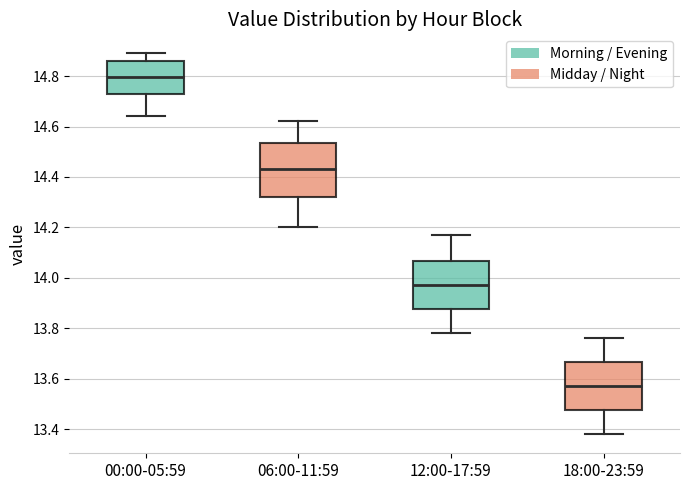

Comparing the boxes themselves (not the whiskers), which one is the tallest?

06:00-11:59